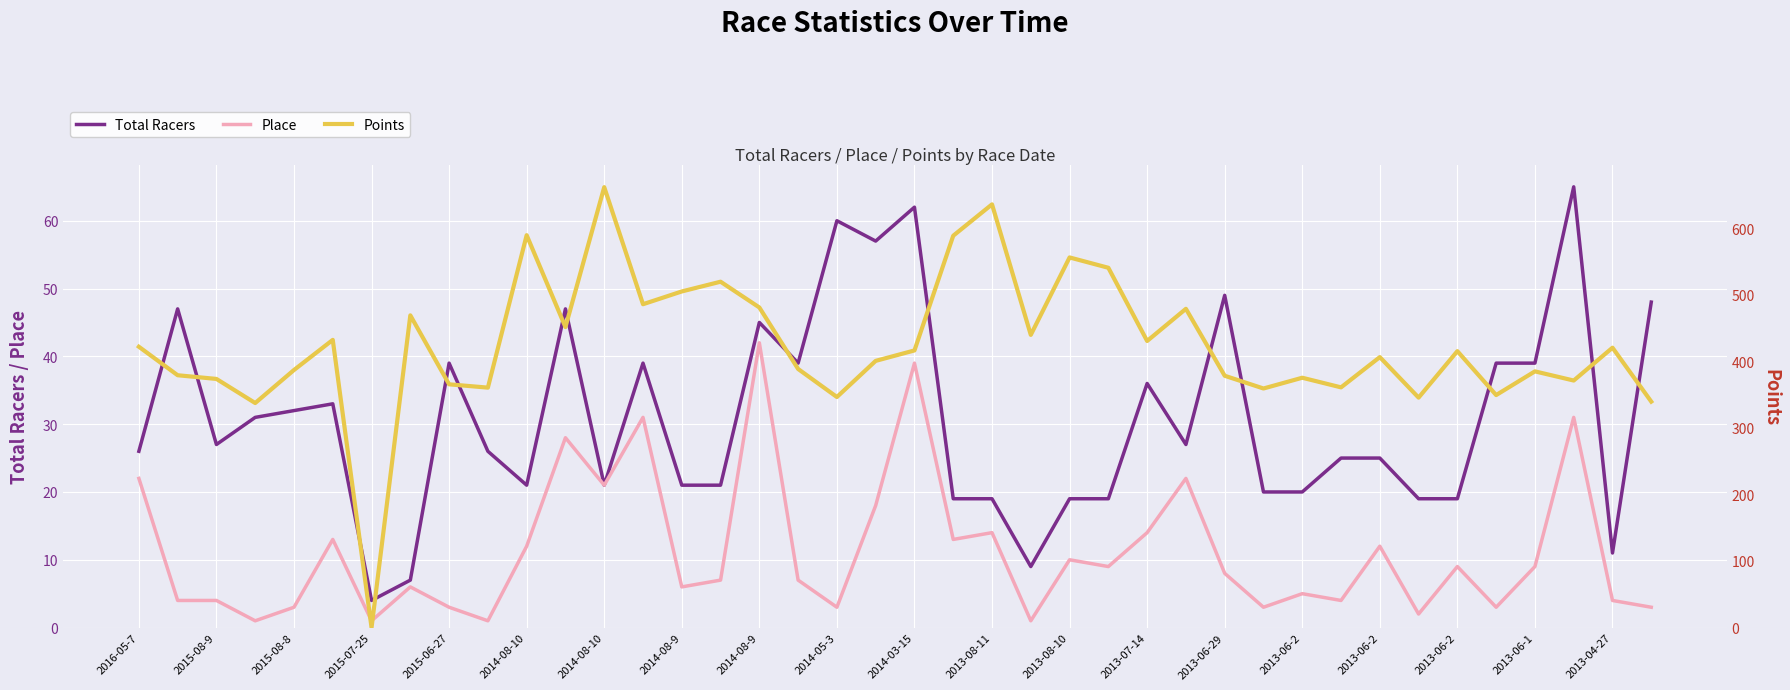

Which series ends up on top after the final intersection of Points and Place?

Points